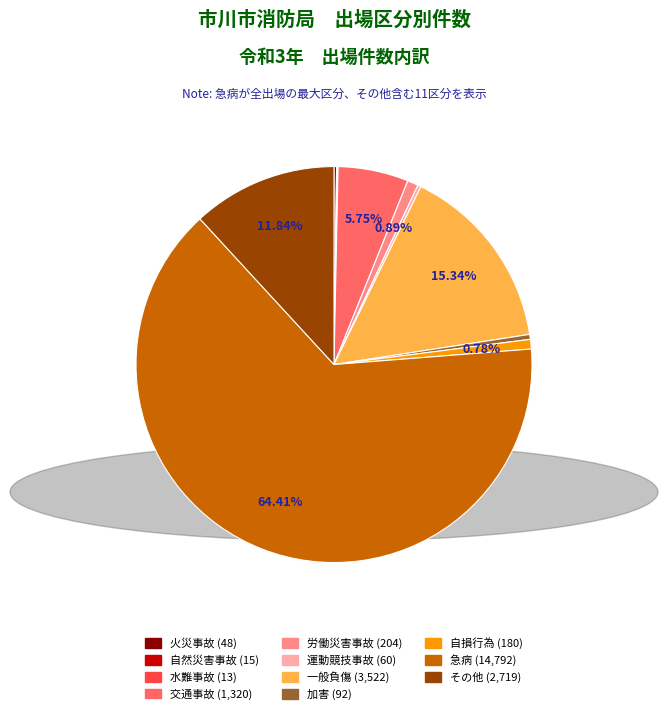

Does 自損行為 (180) represent more than half of the total?

No